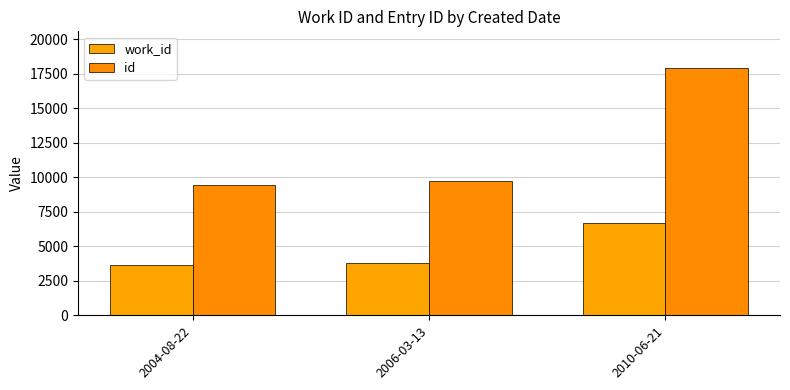

What is the spread (max minus min) of values at 2006-03-13?

5946